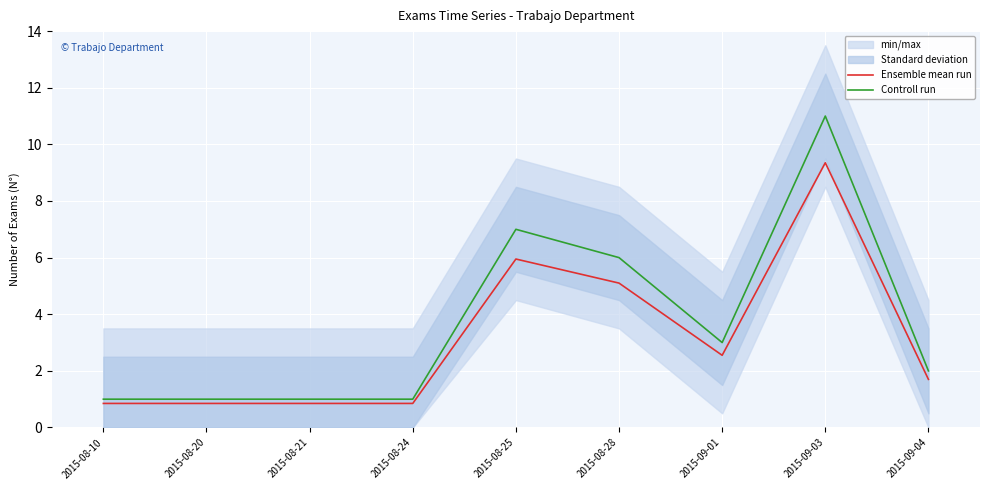

List the labels in order of Controll run value, smallest first.

2015-08-10, 2015-08-20, 2015-08-21, 2015-08-24, 2015-09-04, 2015-09-01, 2015-08-28, 2015-08-25, 2015-09-03